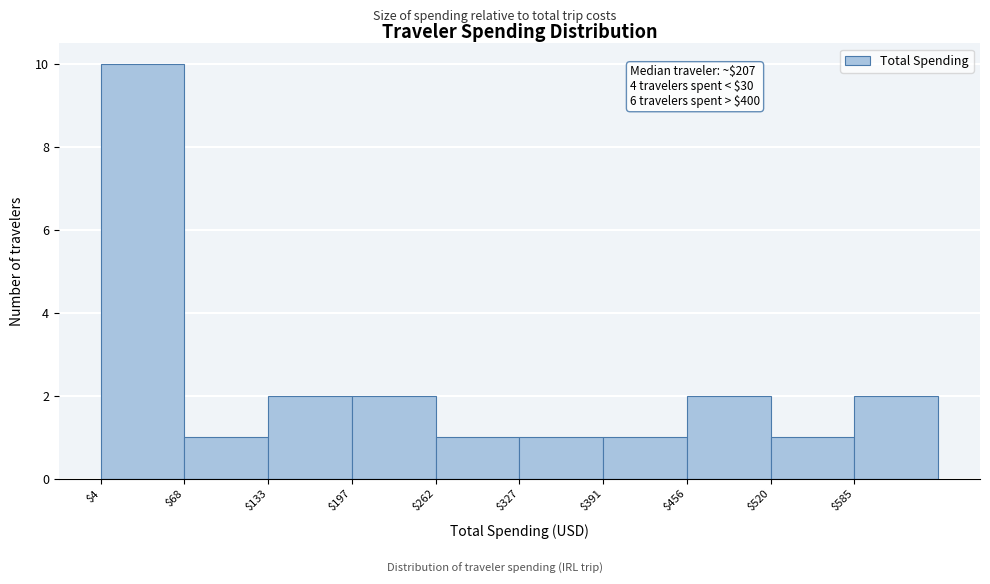

Which range on the x-axis has the tallest bar?

0 to 70